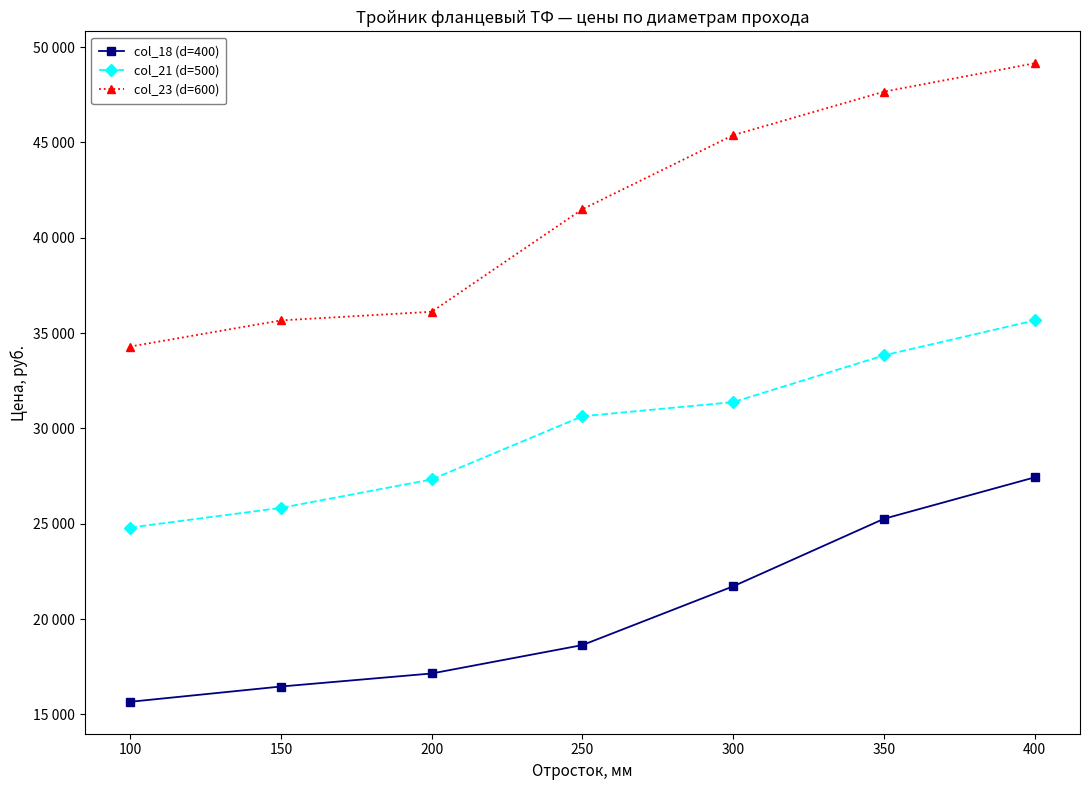

What is the difference between the highest and lowest values at 400?

21716